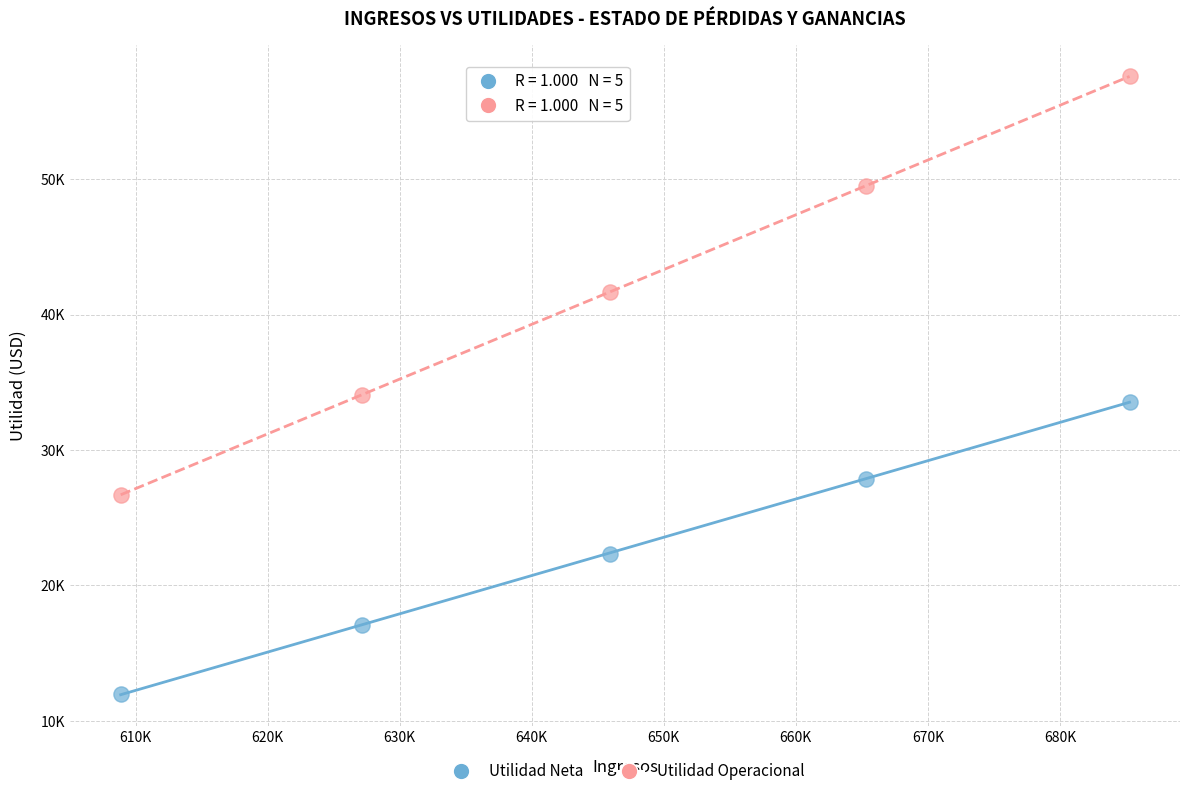

What are all the series names shown in the legend?

Utilidad Neta, Utilidad Operacional